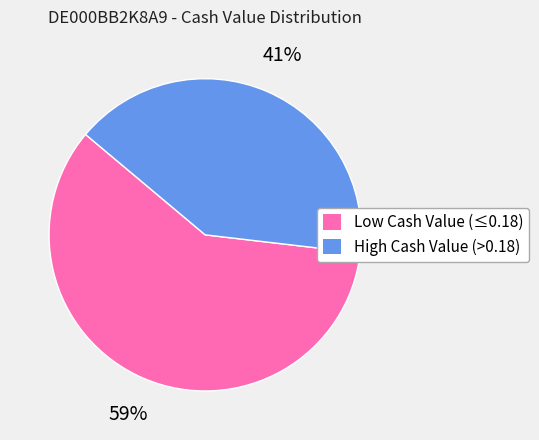

Count the number of slices in the pie.

2